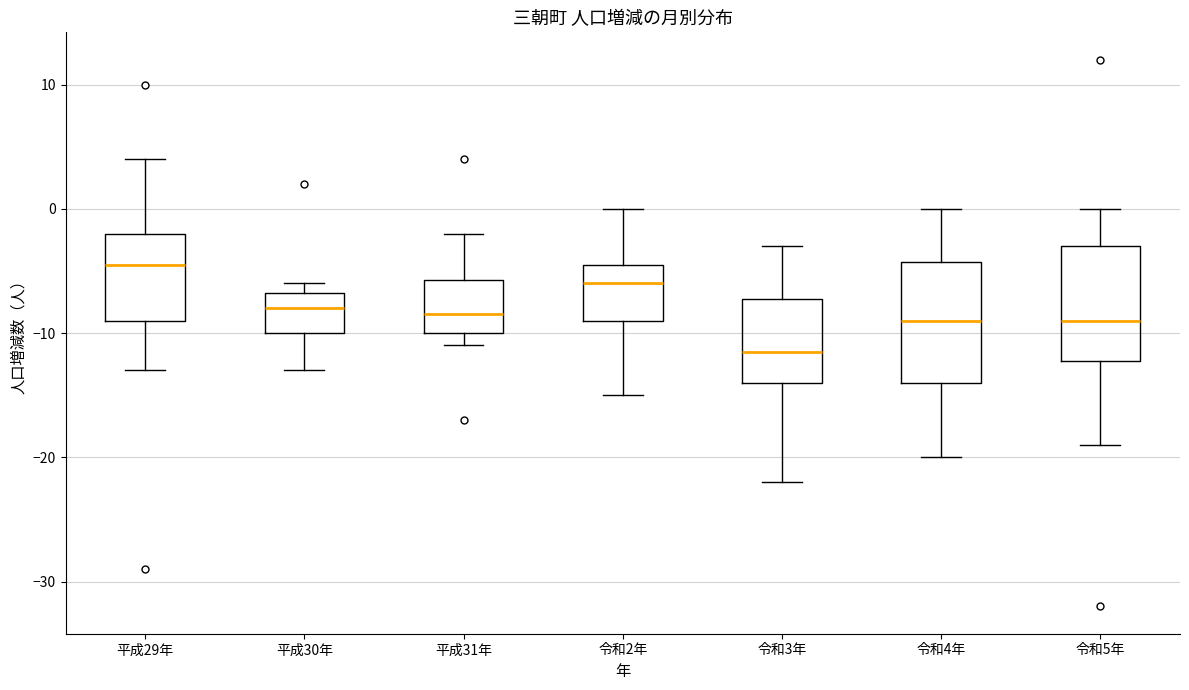

Which box's median line is the highest?

平成29年